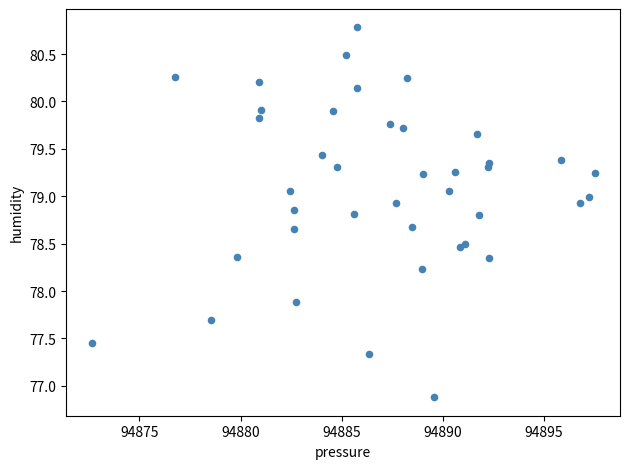

What Y value in the scatter plot is closest to 78?

77.9